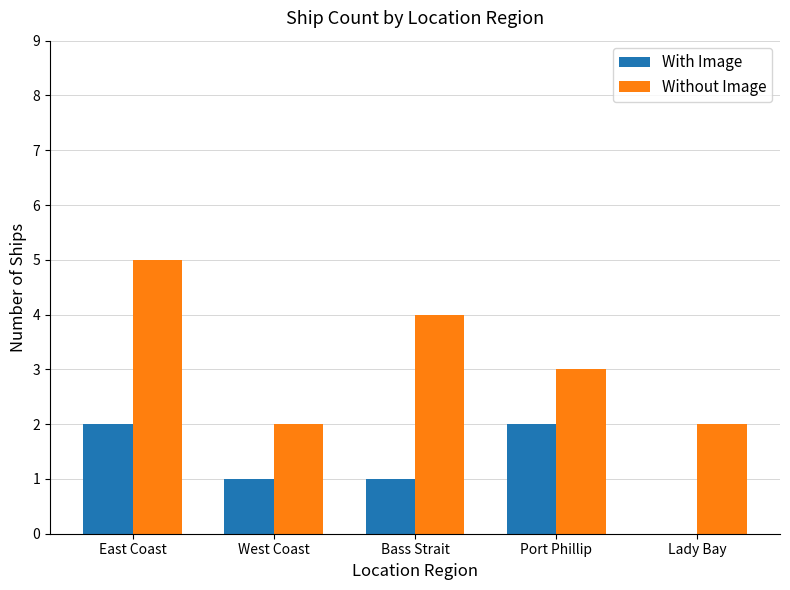

At which label does With Image first exceed 1?

East Coast